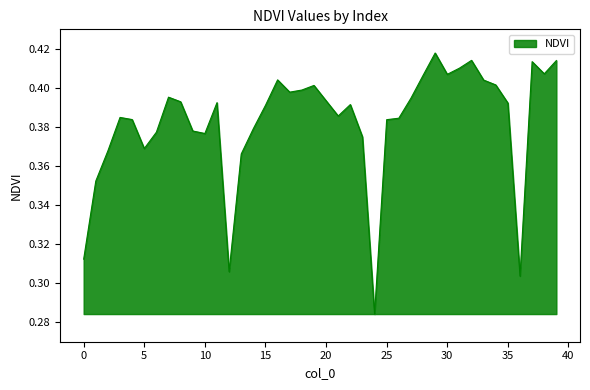

Reading right to left, what are all the values shown in this chart?

0.4	0.4	0.4	0.3	0.4	0.4	0.4	0.4	0.4	0.4	0.4	0.4	0.4	0.4	0.4	0.3	0.4	0.4	0.4	0.4	0.4	0.4	0.4	0.4	0.4	0.4	0.4	0.3	0.4	0.4	0.4	0.4	0.4	0.4	0.4	0.4	0.4	0.4	0.4	0.3